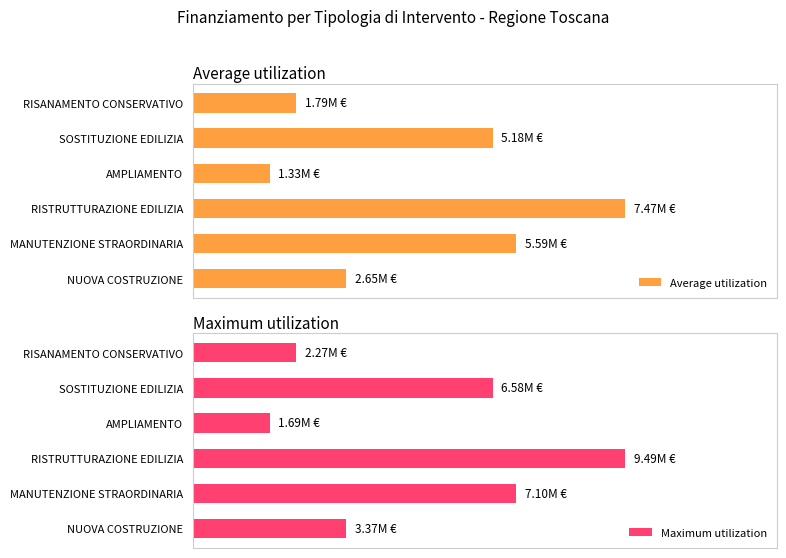

What is the difference between the maximum and minimum values in the Average utilization series?

6144894.1